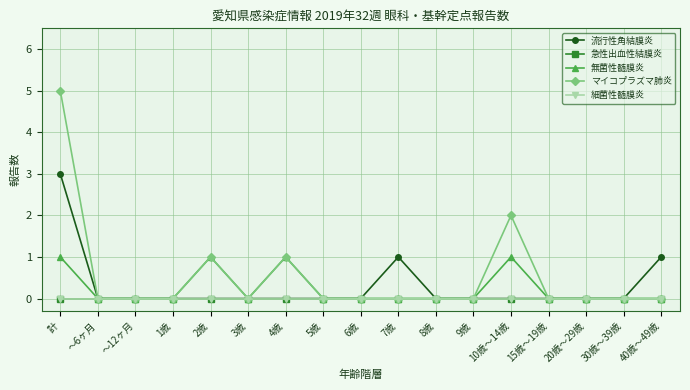

Is this an area chart (filled region under the line)?

No